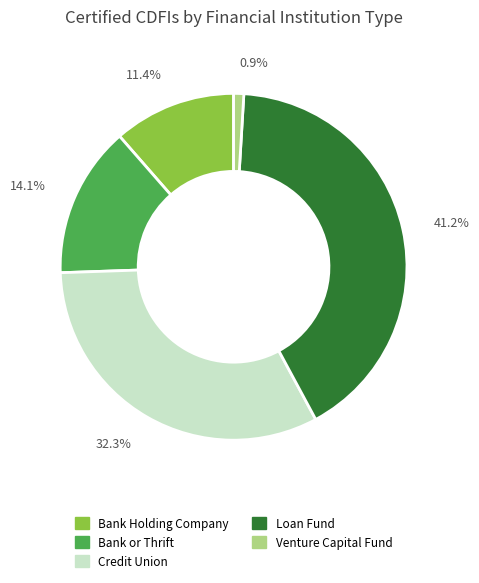

Is the sum of Venture Capital Fund and Loan Fund greater than half?

No